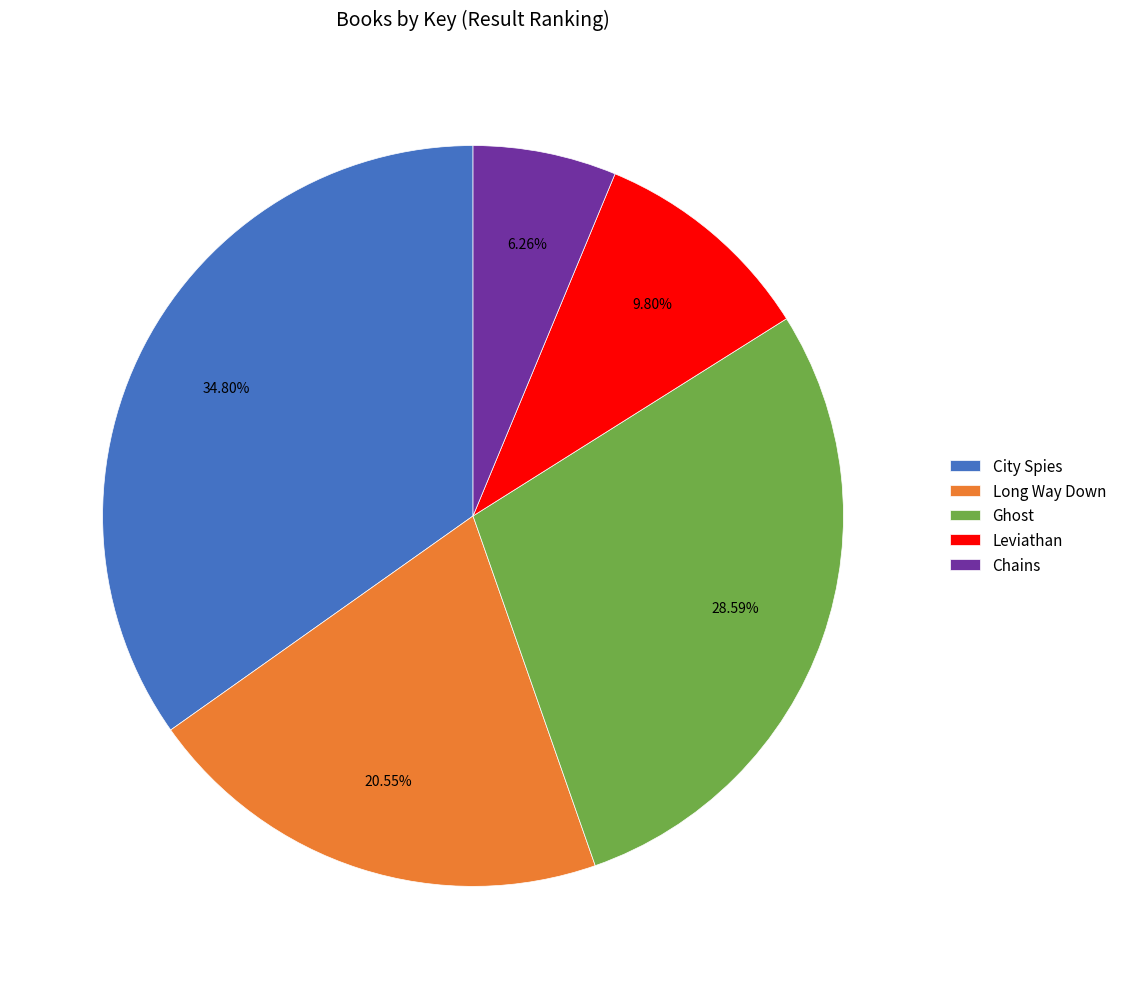

How many slices are in this pie chart?

5